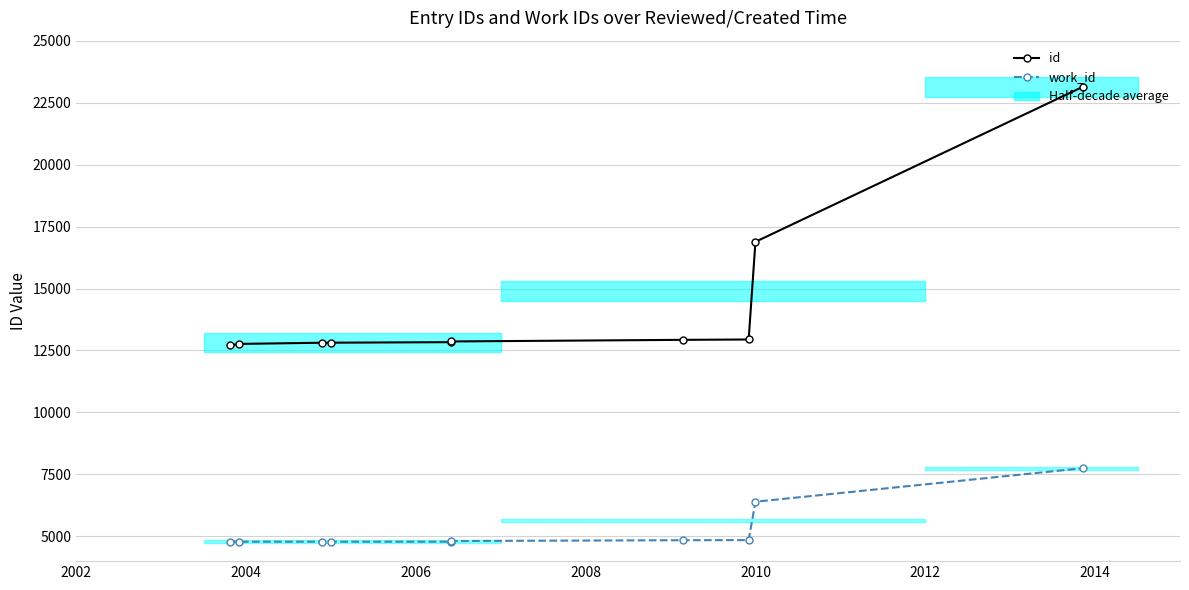

Is the value of id at 8 greater than the value of work_id at 2004?

Yes